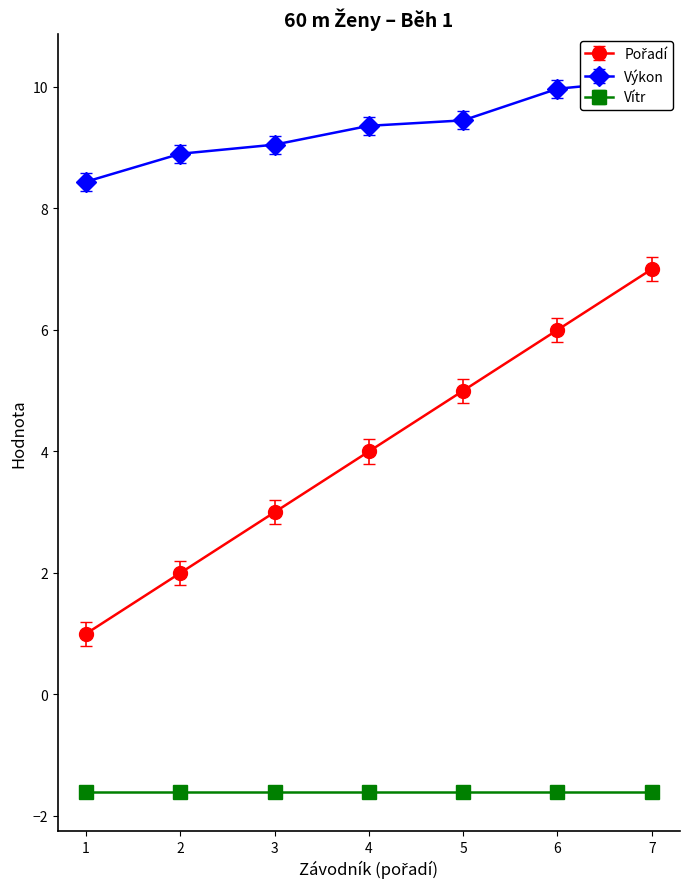

True or false: Výkon and Pořadí intersect in this chart.

False